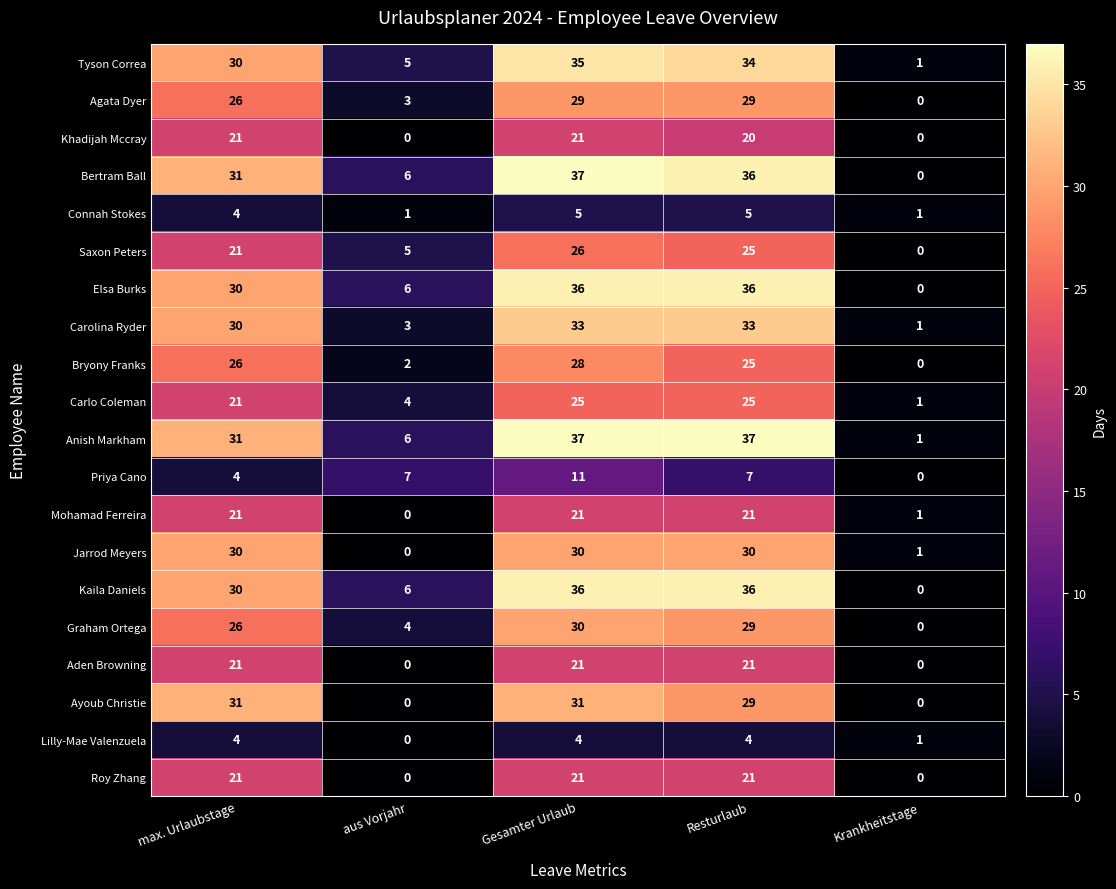

Where is Connah Stokes nearest to the value 3?

max. Urlaubstage